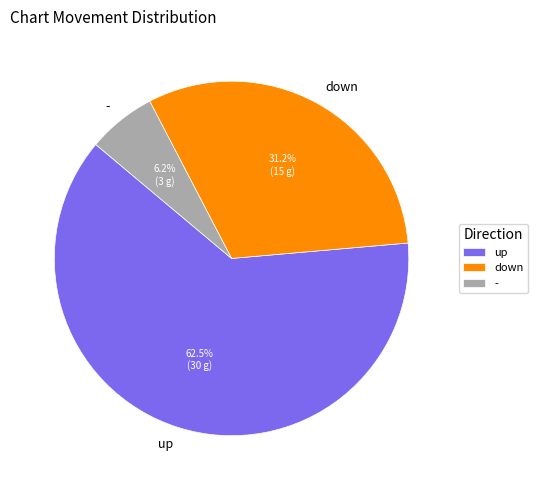

Rank the categories by value from highest to lowest.

up, down, -